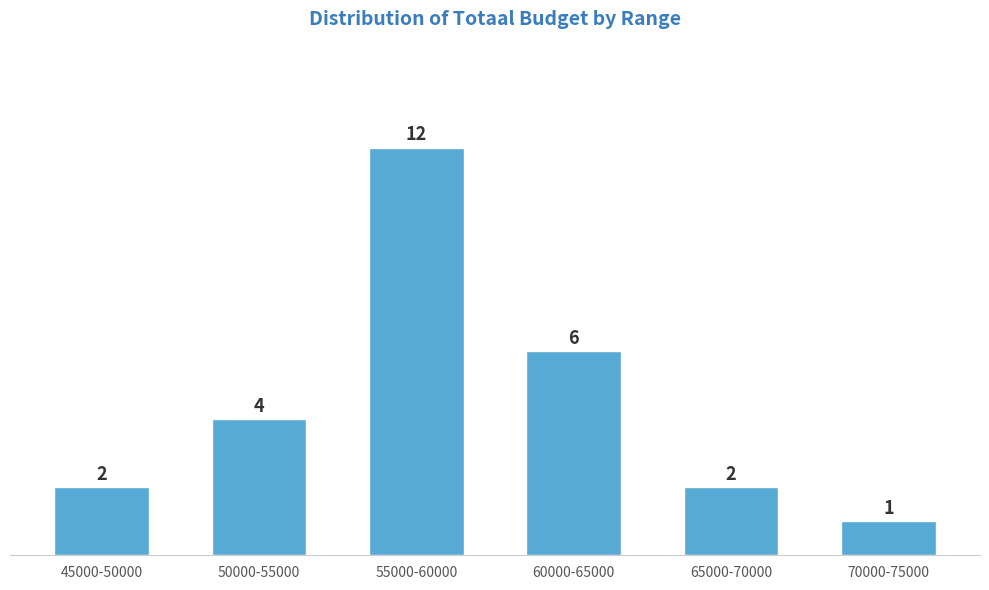

Reading left to right, transcribe all the data shown in this chart.

2	4	12	6	2	1